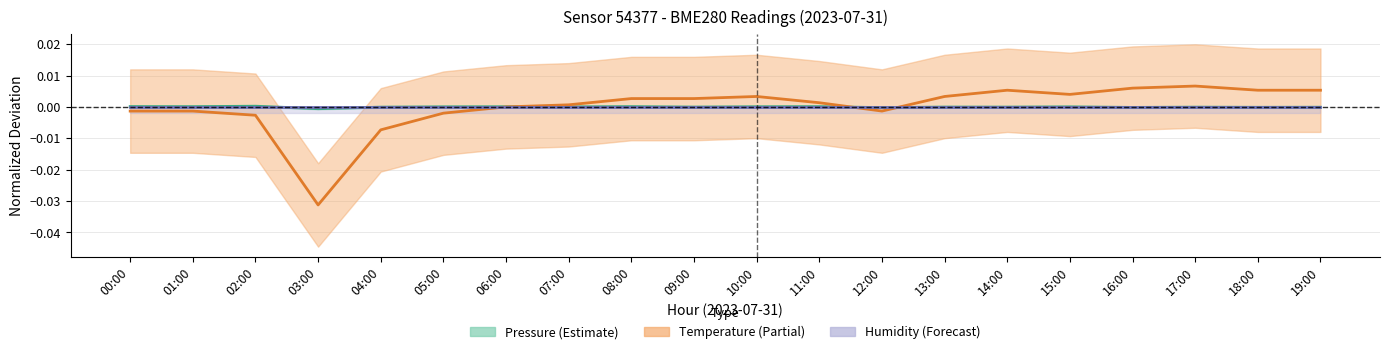

At 03:00, list the series in order from largest to smallest.

Humidity, Pressure, Temperature